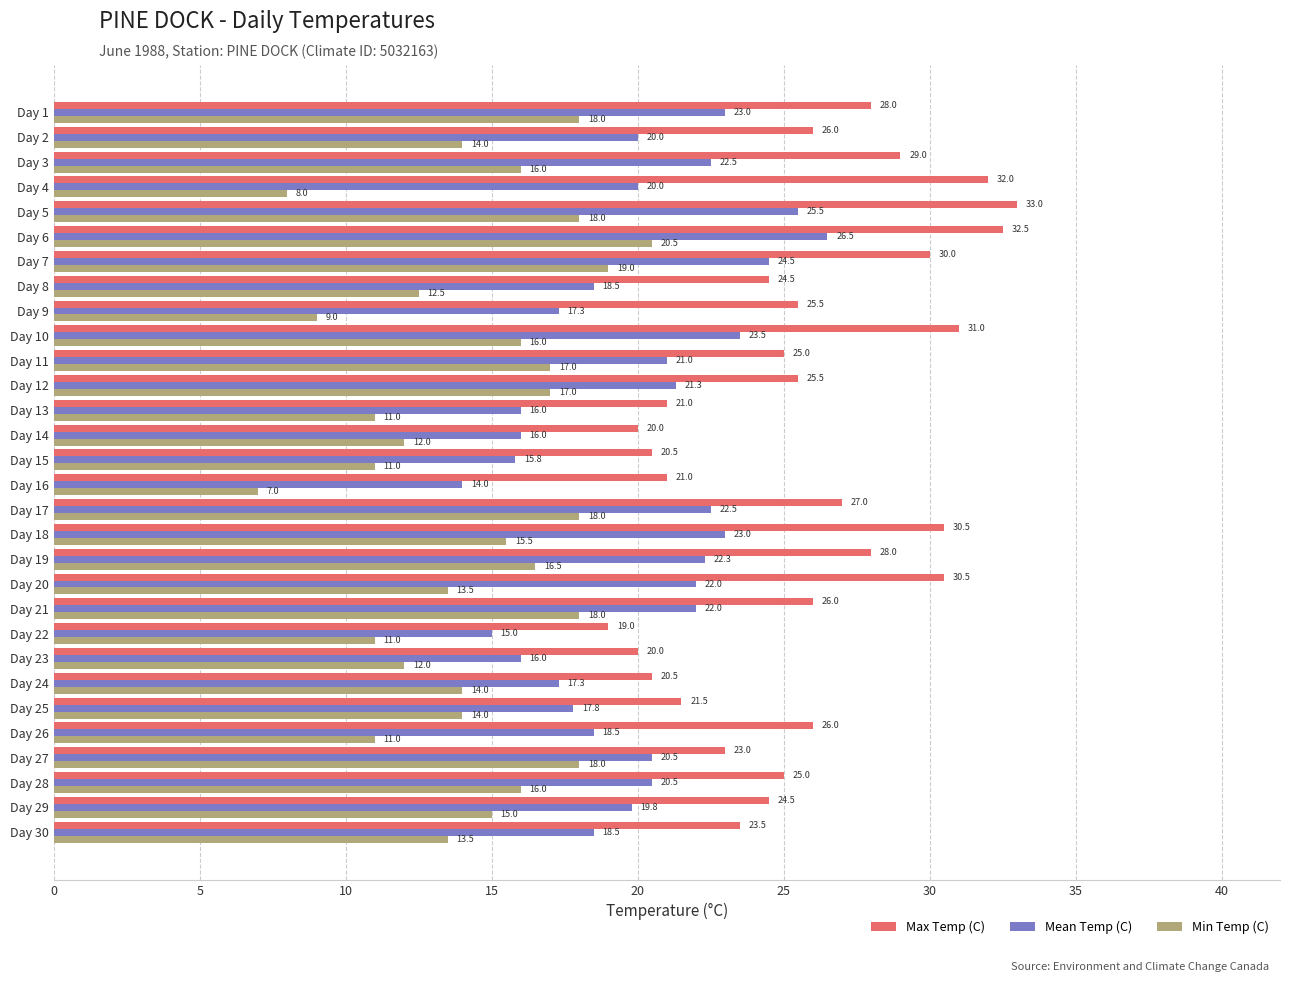

True or false: Min Temp (C) has a value of 16.5 at Day 19.

True